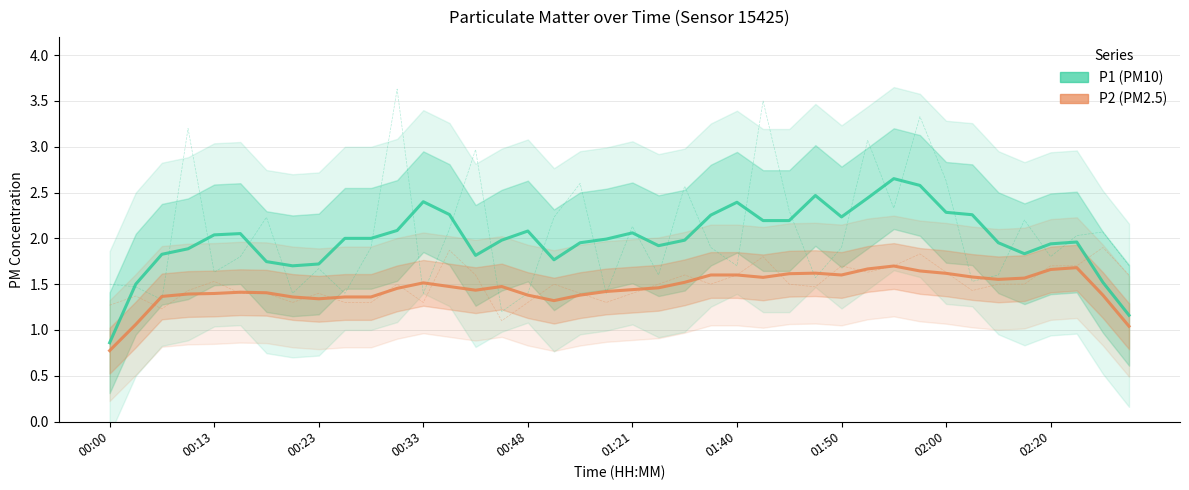

Rank the series at 22 from highest to lowest value.

P1, P2